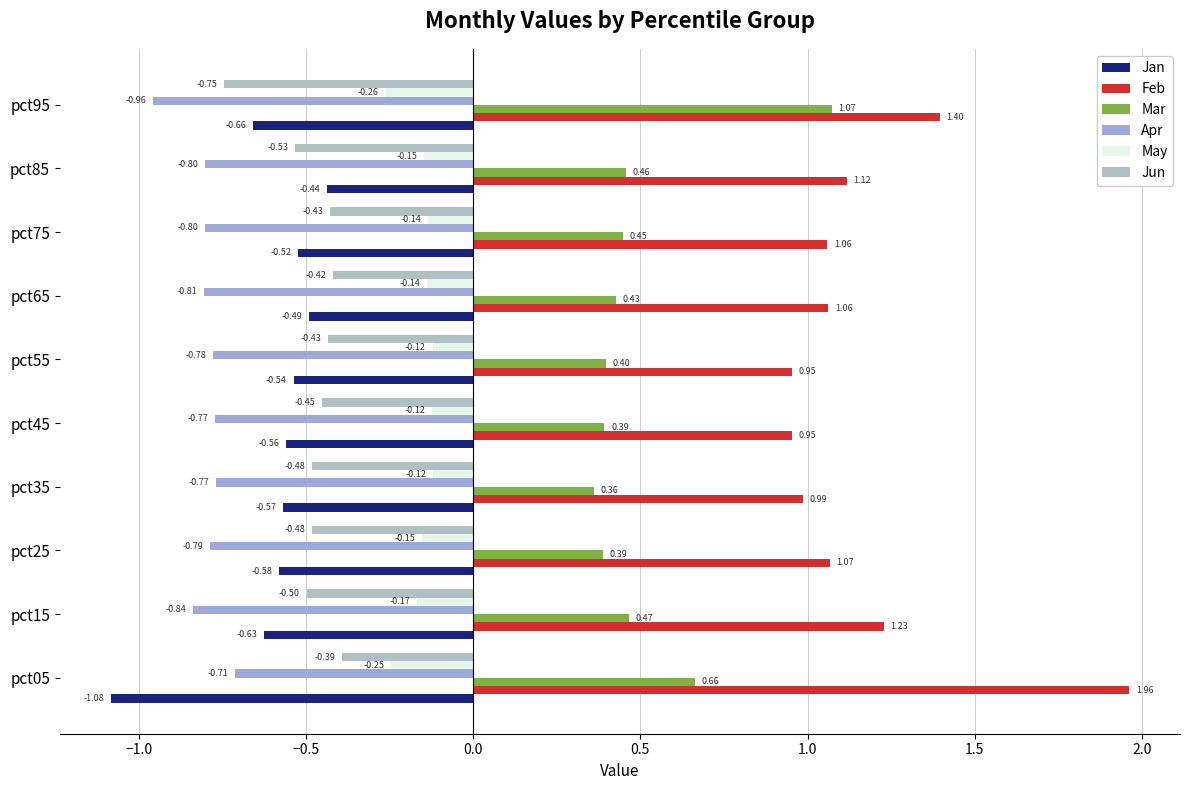

How many categories are shown in the chart?

10